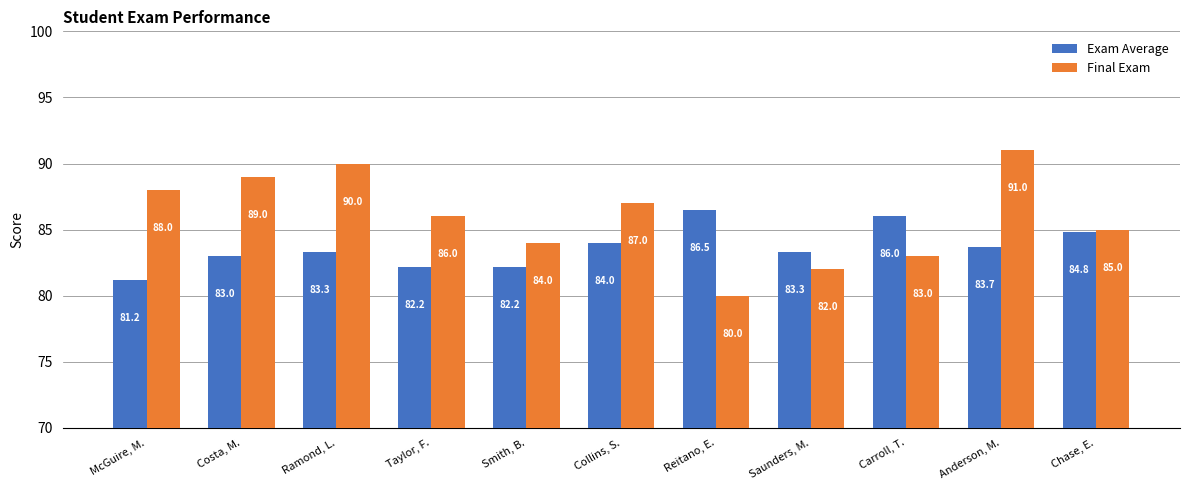

The value of Exam Average at Ramond, L. is 83.3. True or false?

True